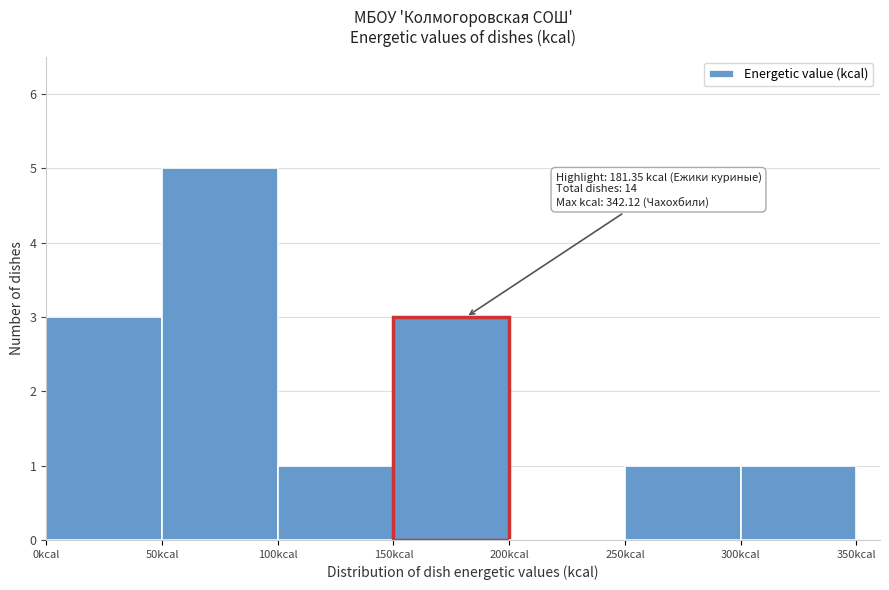

Over which range of the x-axis is the bar tallest?

50 to 100